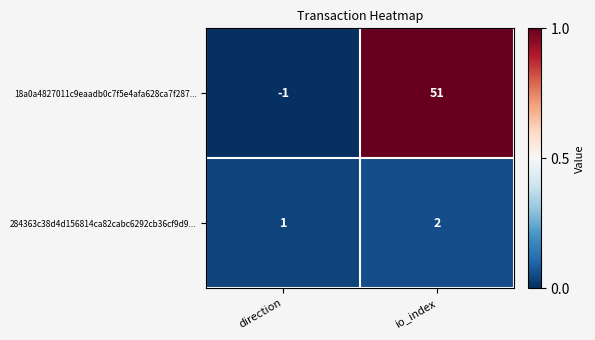

True or false: 284363c38d4d156814ca82cabc6292cb36cf9d9... has a value of 1 at io_index.

False